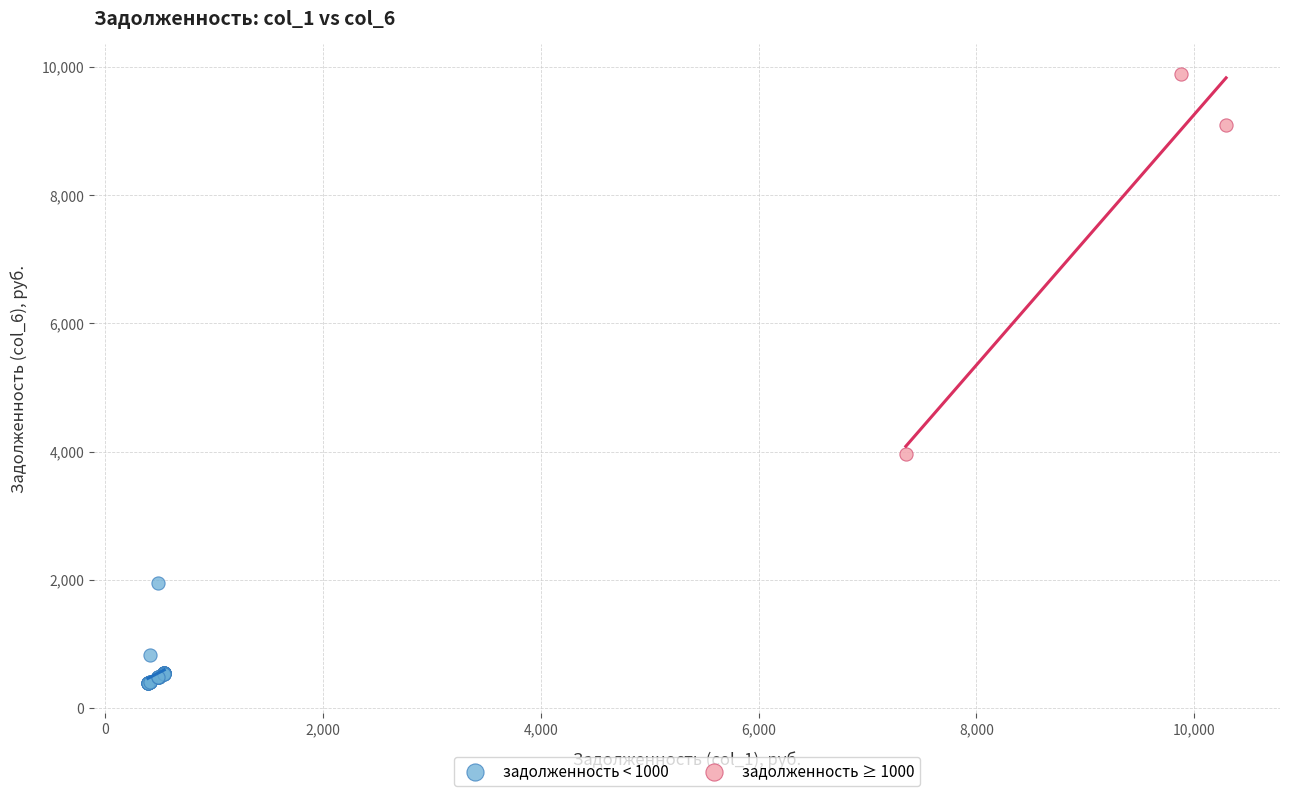

Which series reaches the minimum Y coordinate?

задолженность < 1000